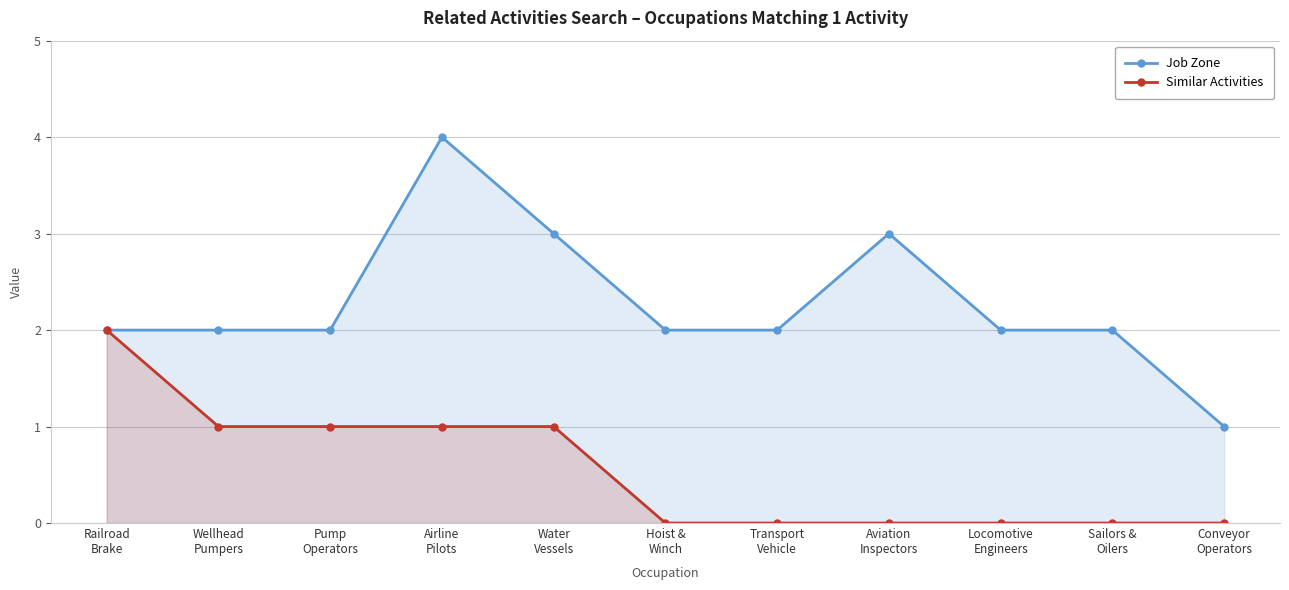

True or false: Similar Activities has more than 0 points higher than both neighbors.

False